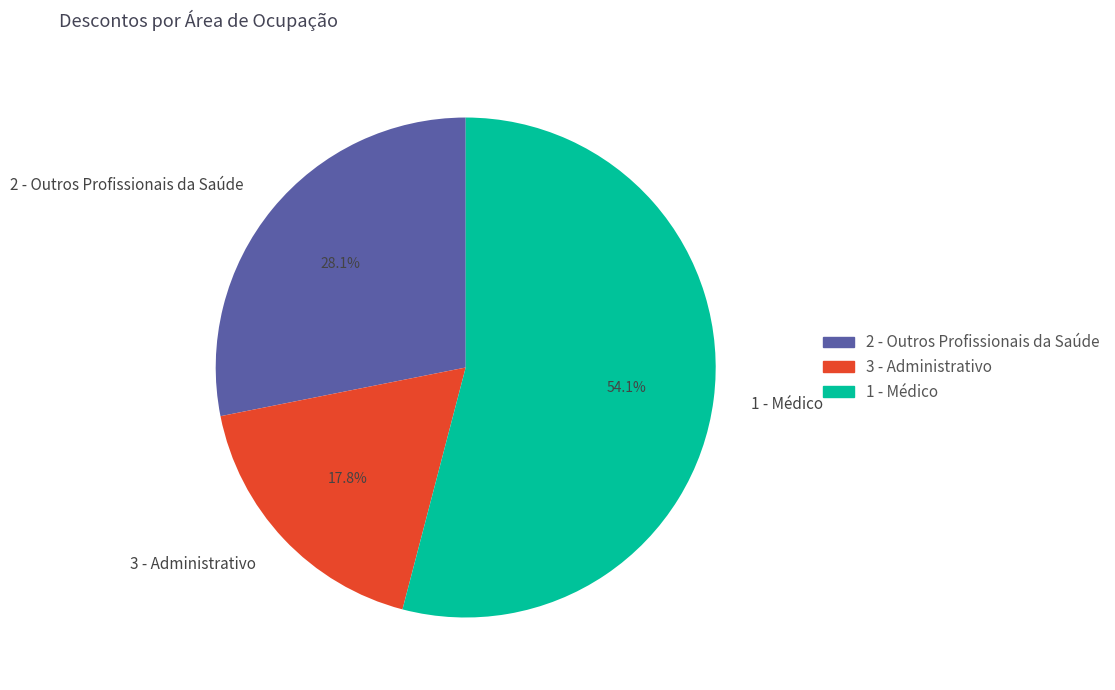

Rank the categories by value from lowest to highest.

3 - Administrativo, 2 - Outros Profissionais da Saúde, 1 - Médico